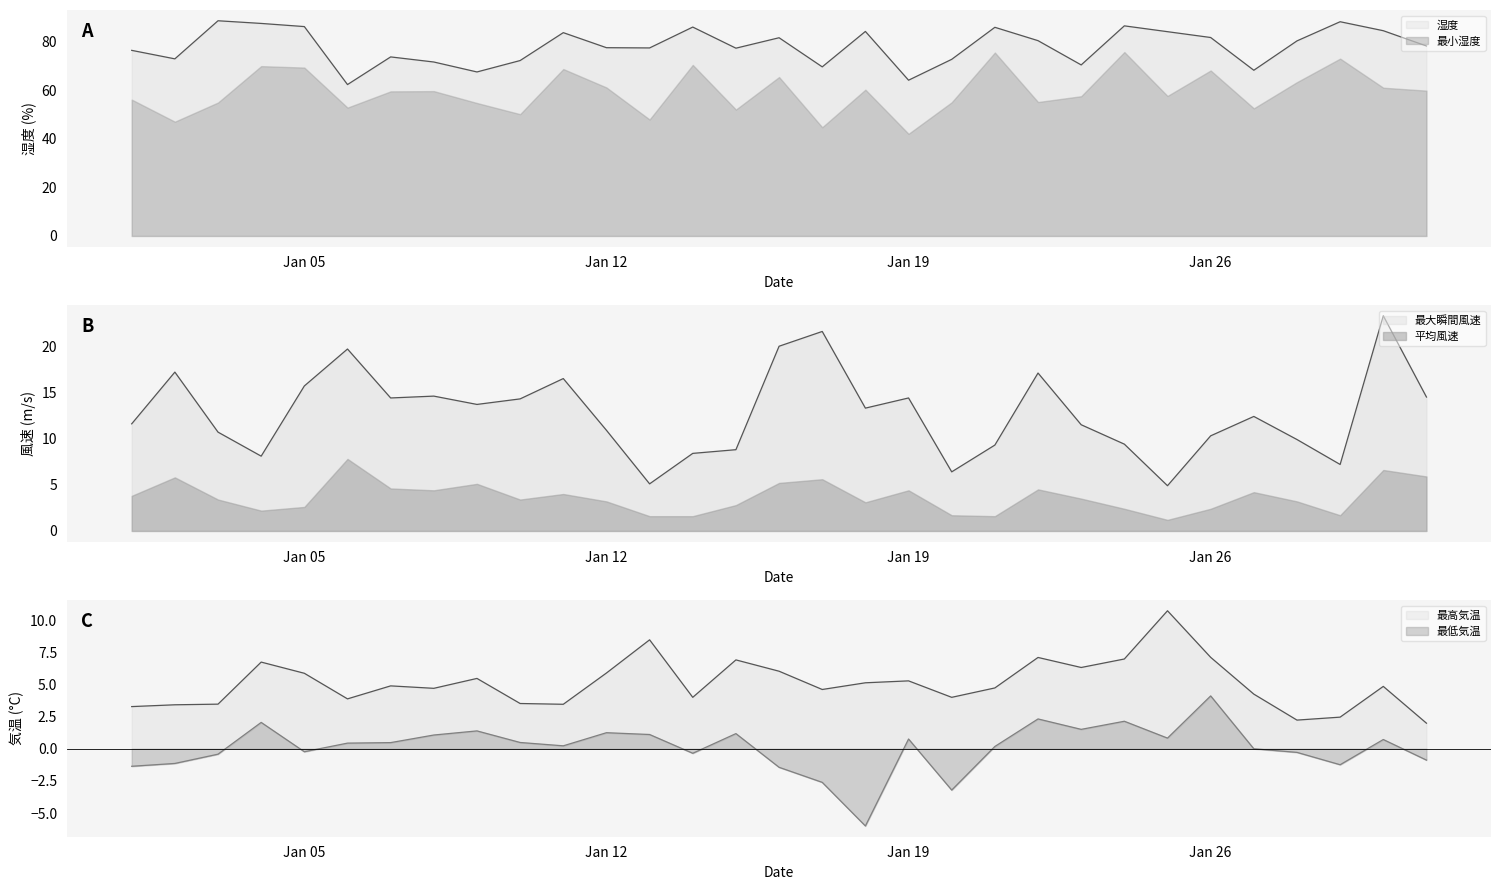

How many data points in 最低気温 are above 0?

18